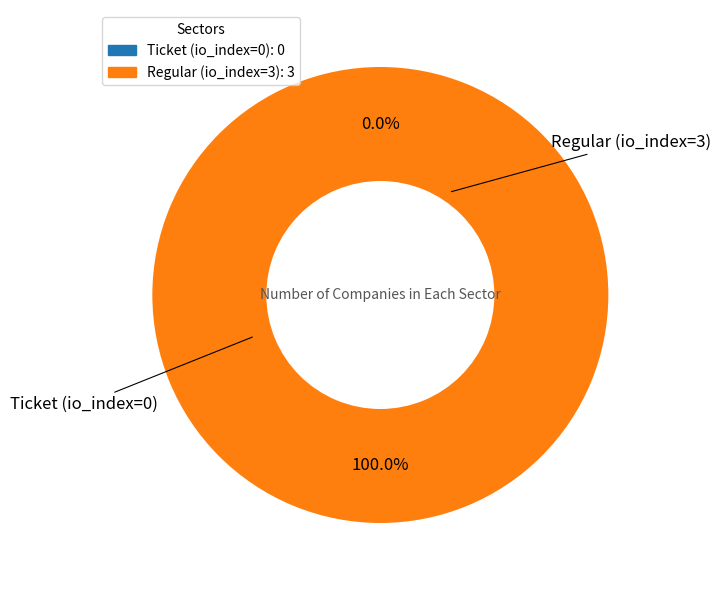

The Regular (io_index=3) slice represents 100% of the pie. True or false?

True